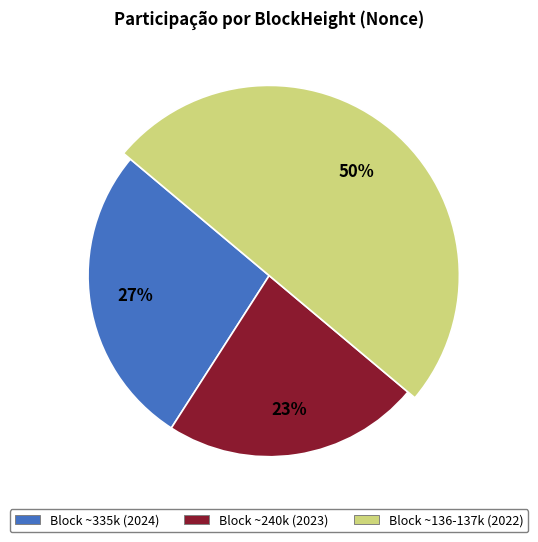

Does 136311 represent more than half of the total?

No